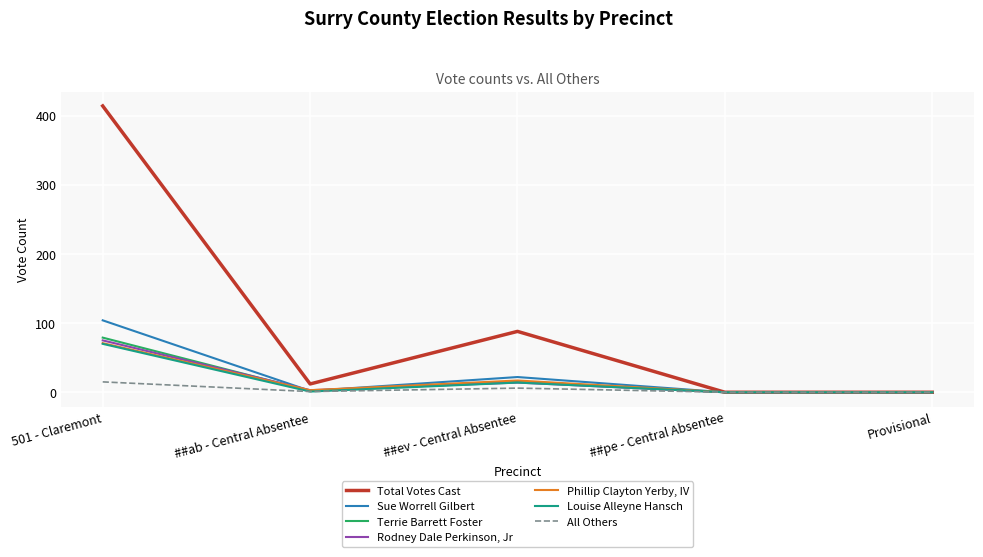

What is the sum of all Sue Worrell Gilbert values?

128